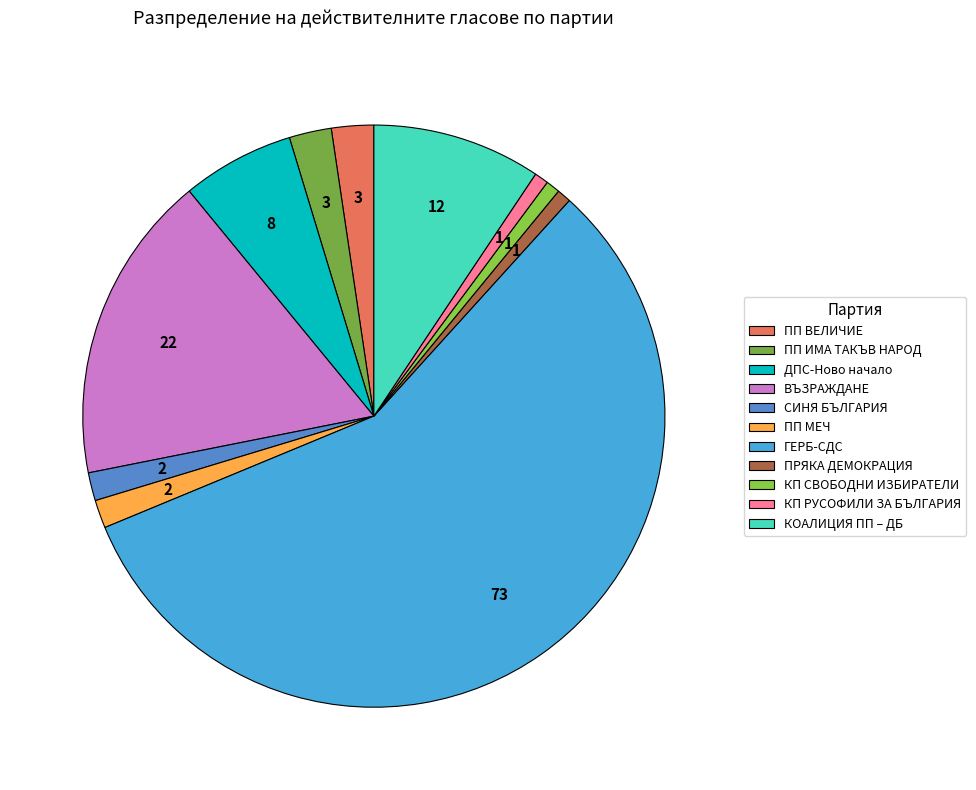

Count the number of slices in the pie.

11